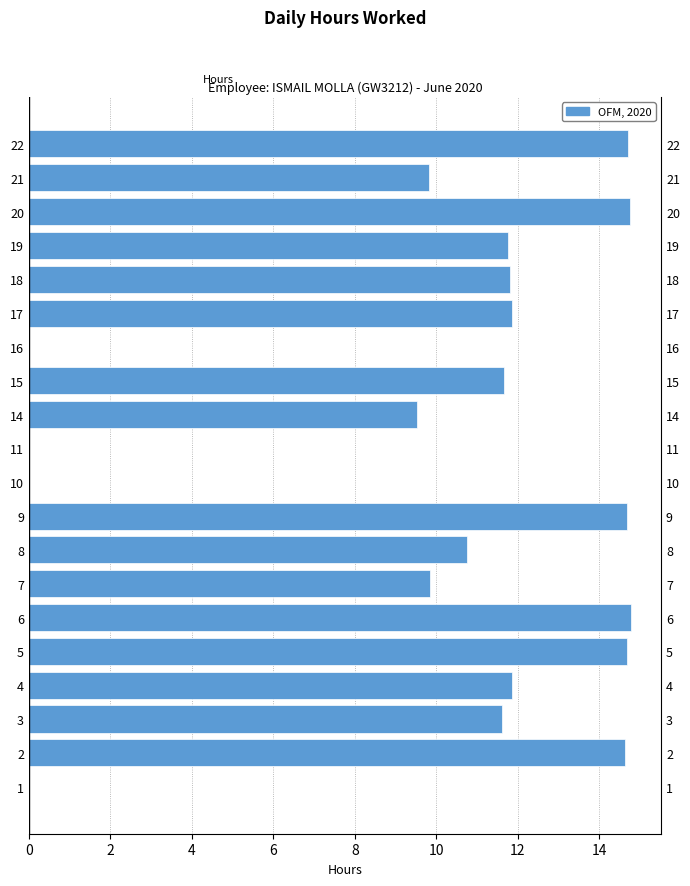

How many data points does each series have?

20